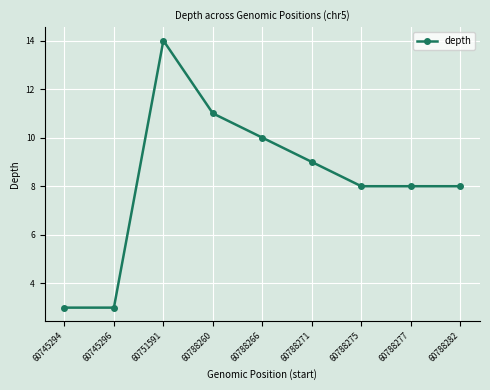

What is the minimum value shown in the chart?

3